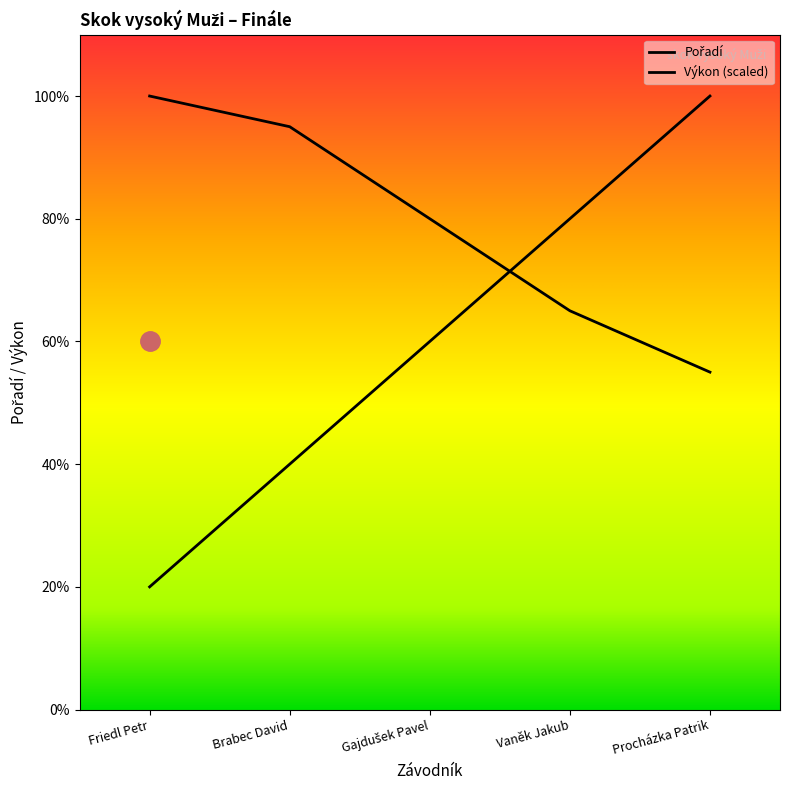

Does the chart have visible grid lines?

No